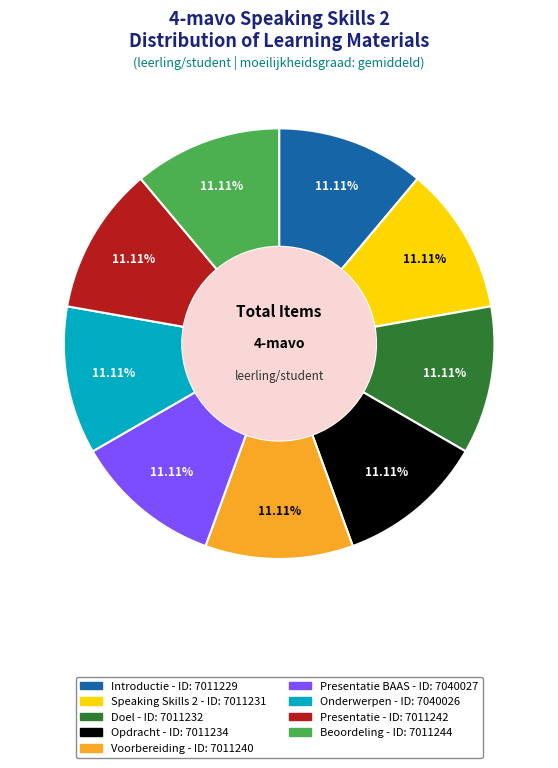

Is there a majority slice in this chart?

No